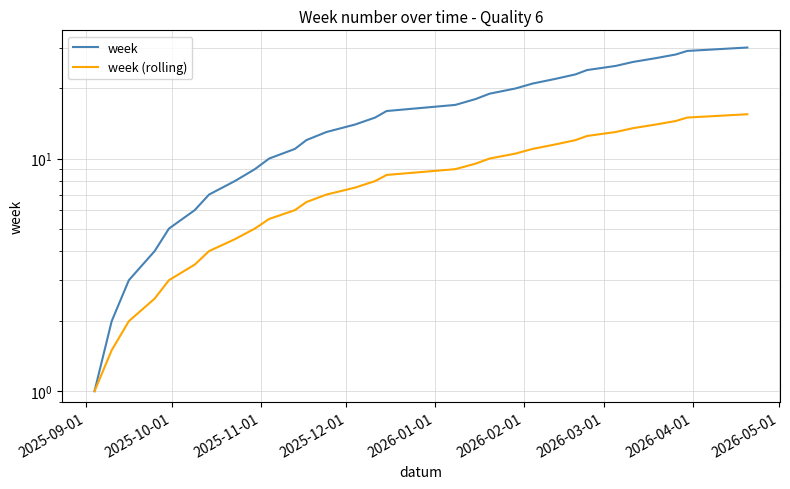

At 2026-03-01, list the series in order from largest to smallest.

week, week (rolling)